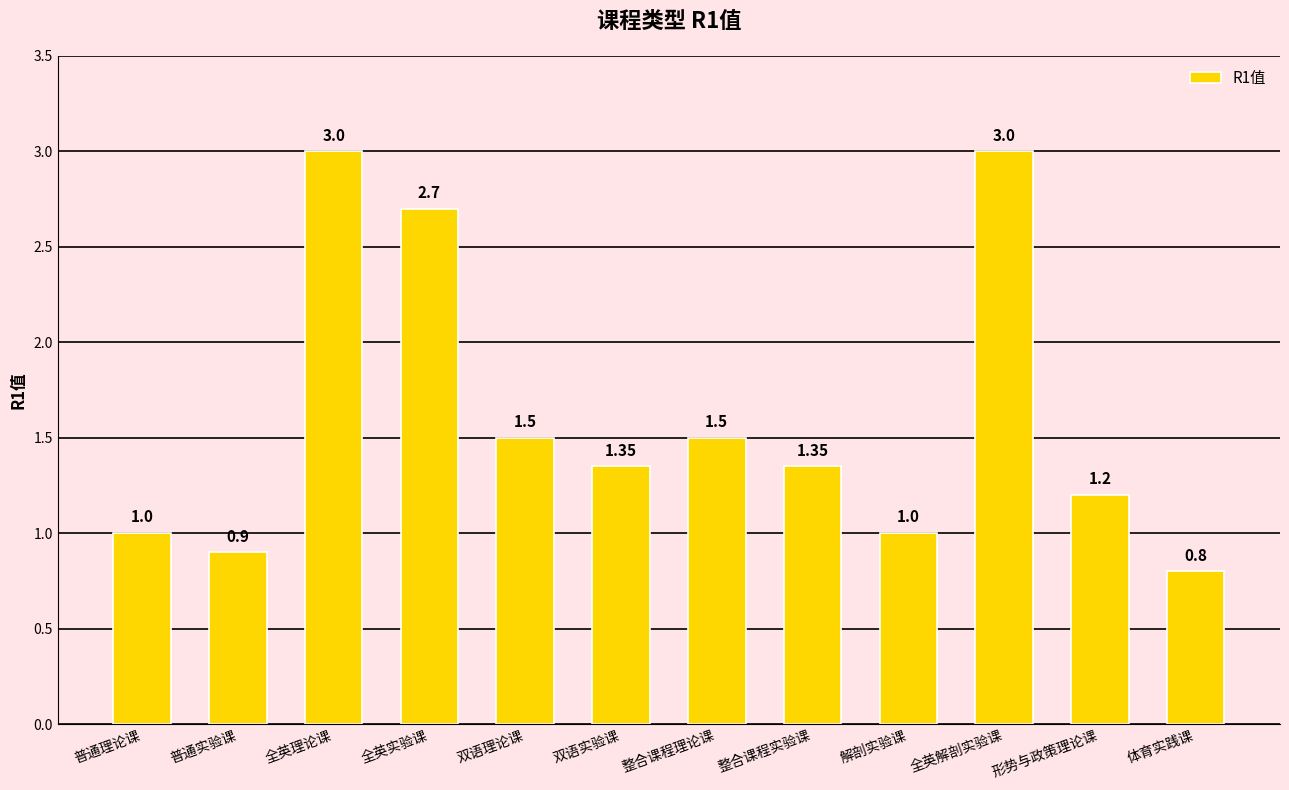

What is the average value?

1.6